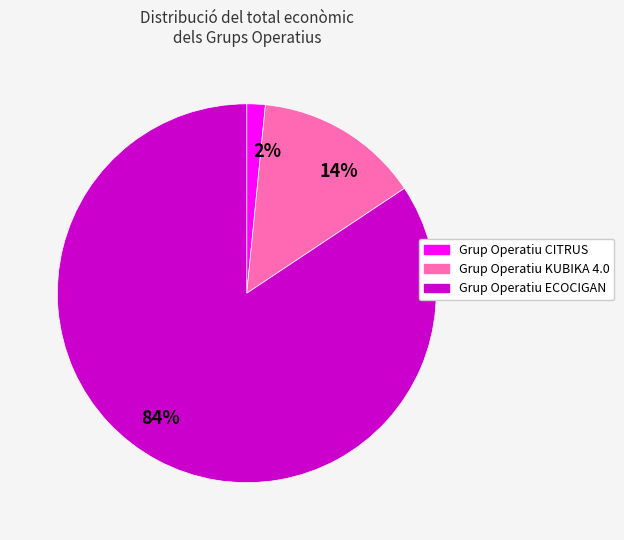

Rank the categories by value from lowest to highest.

2%, 14%, 84%